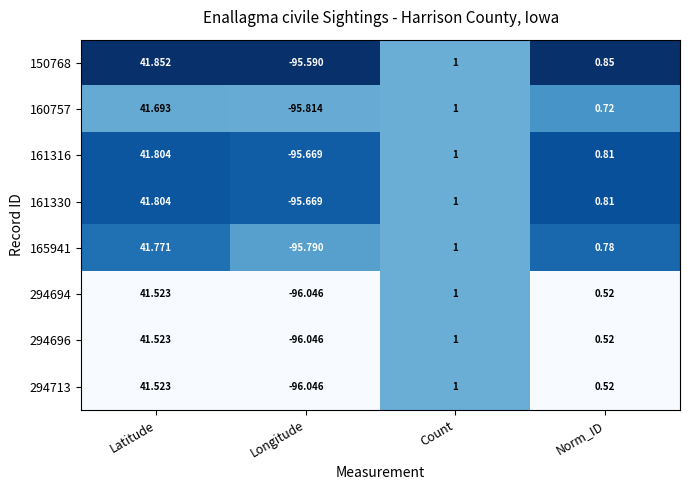

Is the value of 294696 at Norm_ID greater than the value of 161316 at Count?

No